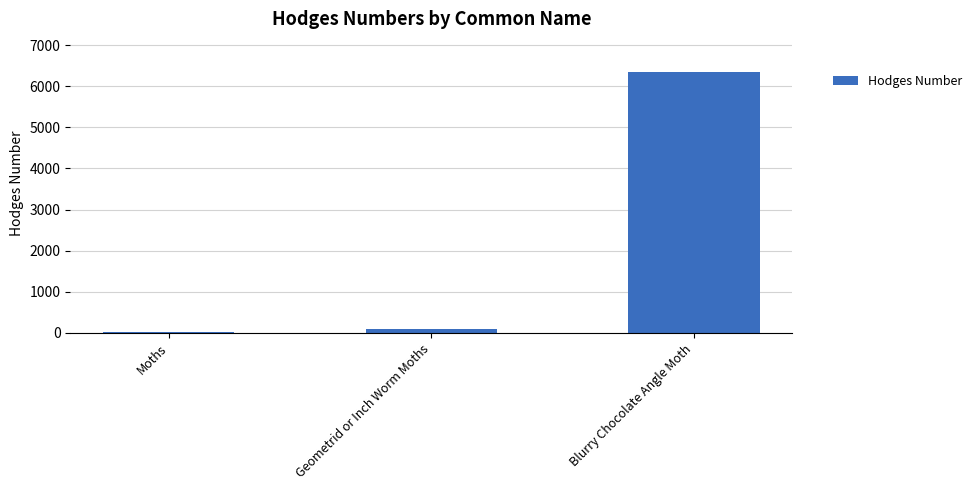

What is the change in value from Moths to Blurry Chocolate Angle Moth?

+6310.0